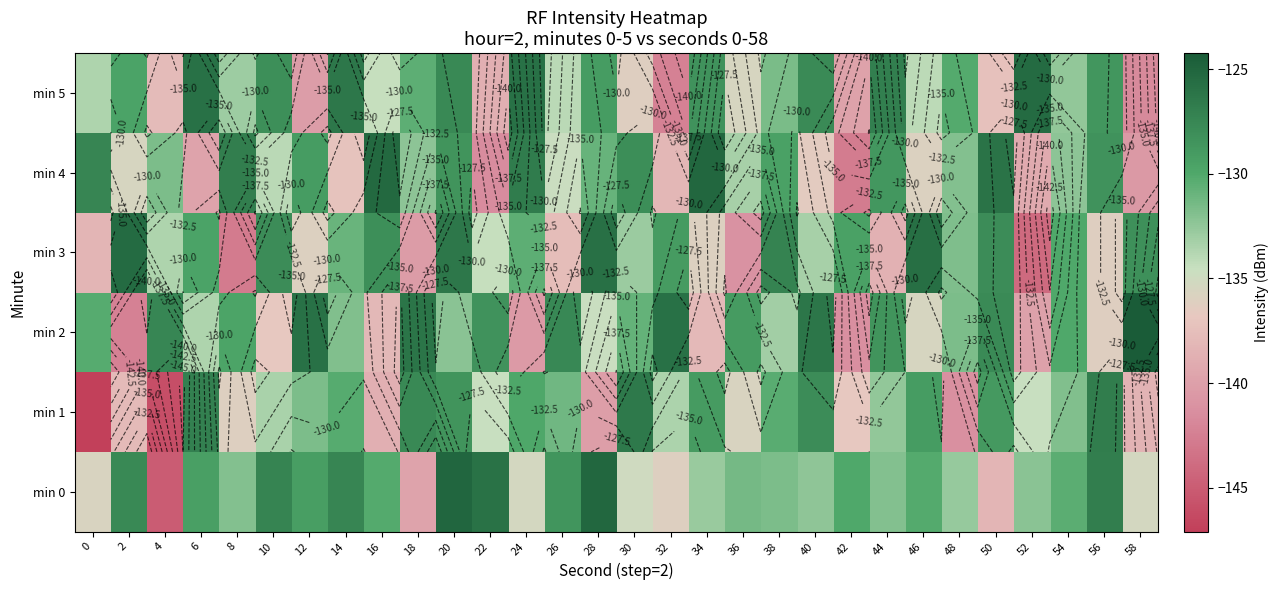

Rank the categories by min 5 value from lowest to highest.

32, 58, 12, 42, 22, 4, 50, 30, 36, 16, 46, 26, 0, 8, 54, 38, 18, 48, 2, 28, 56, 34, 10, 40, 20, 44, 14, 6, 24, 52